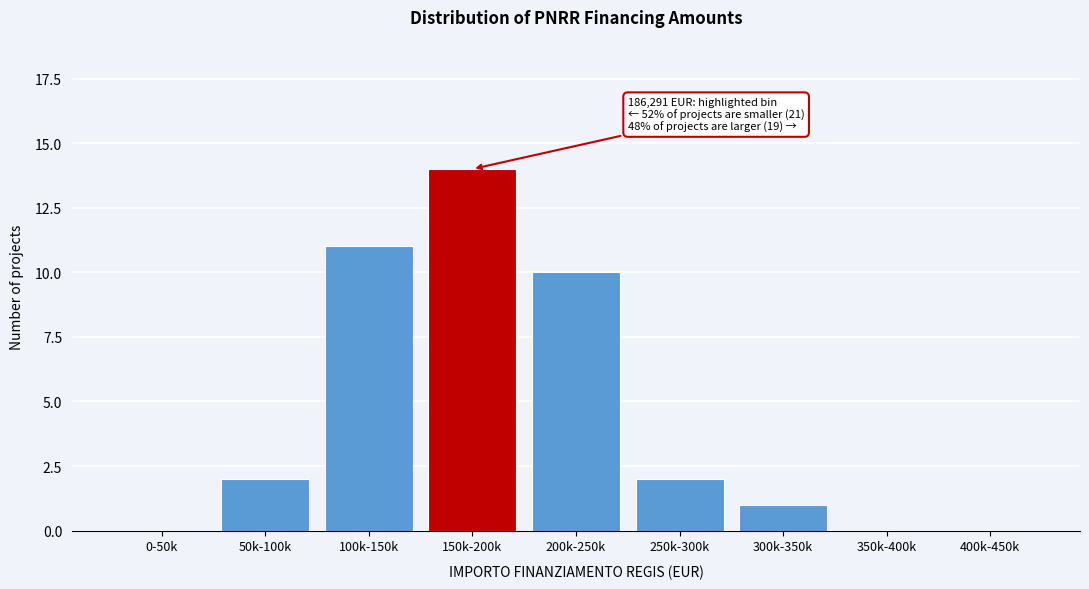

Reading right to left, list all the values displayed in this chart.

400k-450k=0	350k-400k=0	300k-350k=1	250k-300k=2	200k-250k=10	150k-200k=14	100k-150k=11	50k-100k=2	0-50k=0